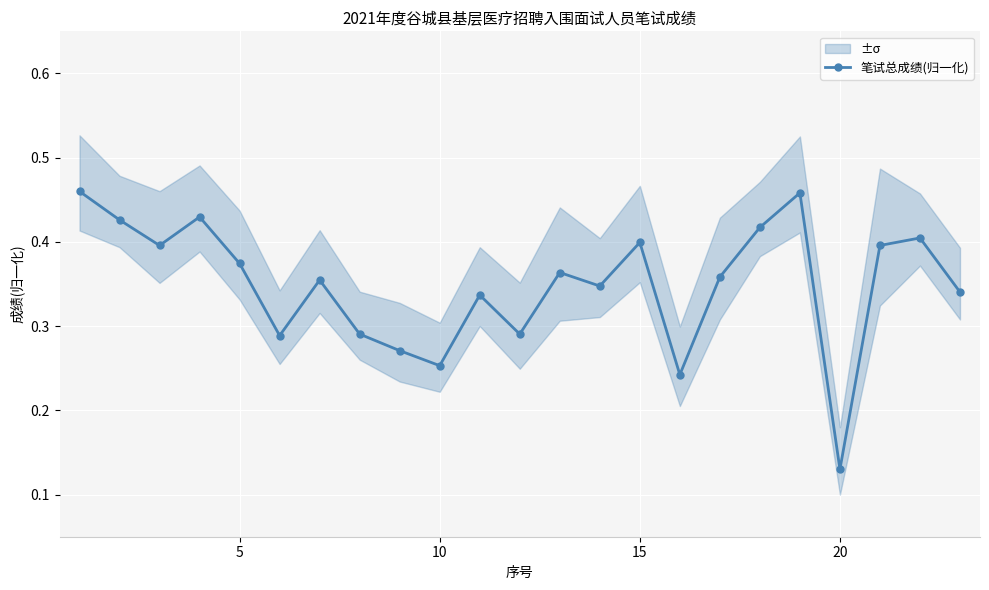

What is the sum of all values?

8.0